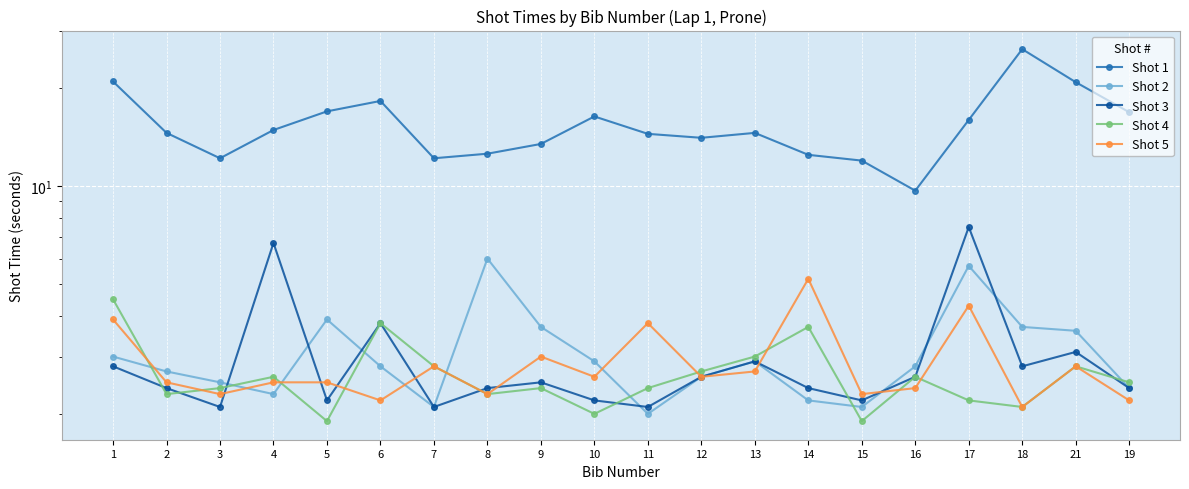

Reading left to right, transcribe all the data shown in this chart.

Shot 1: 1=21.0	2=14.6	3=12.2	4=14.9	5=17.0	6=18.3	7=12.2	8=12.6	9=13.5	10=16.4	11=14.5	12=14.1	13=14.6	14=12.5	15=12.0	16=9.7	17=16.0	18=26.4	21=20.9	19=16.9
Shot 2: 1=3.0	2=2.7	3=2.5	4=2.3	5=3.9	6=2.8	7=2.1	8=6.0	9=3.7	10=2.9	11=2.0	12=2.6	13=2.9	14=2.2	15=2.1	16=2.8	17=5.7	18=3.7	21=3.6	19=2.4
Shot 3: 1=2.8	2=2.4	3=2.1	4=6.7	5=2.2	6=3.8	7=2.1	8=2.4	9=2.5	10=2.2	11=2.1	12=2.6	13=2.9	14=2.4	15=2.2	16=2.6	17=7.5	18=2.8	21=3.1	19=2.4
Shot 4: 1=4.5	2=2.3	3=2.4	4=2.6	5=1.9	6=3.8	7=2.8	8=2.3	9=2.4	10=2.0	11=2.4	12=2.7	13=3.0	14=3.7	15=1.9	16=2.6	17=2.2	18=2.1	21=2.8	19=2.5
Shot 5: 1=3.9	2=2.5	3=2.3	4=2.5	5=2.5	6=2.2	7=2.8	8=2.3	9=3.0	10=2.6	11=3.8	12=2.6	13=2.7	14=5.2	15=2.3	16=2.4	17=4.3	18=2.1	21=2.8	19=2.2